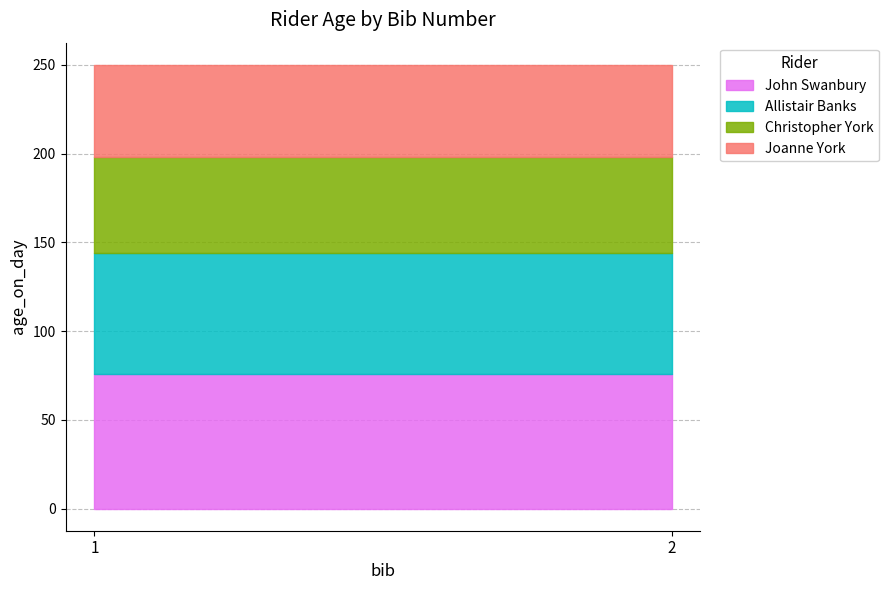

At which label does Allistair Banks reach its peak?

1